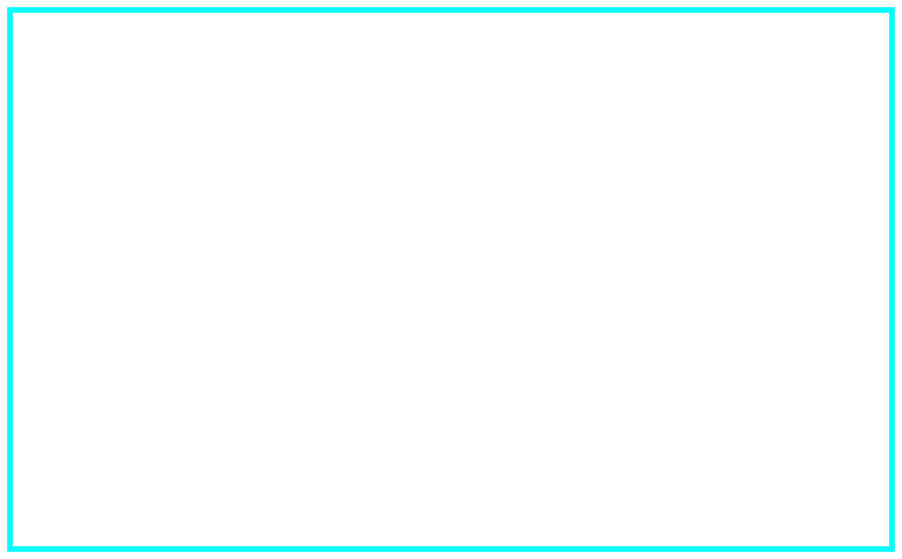

Is the sum of 2005-10-21 and 2006-10-03 greater than half?

Yes